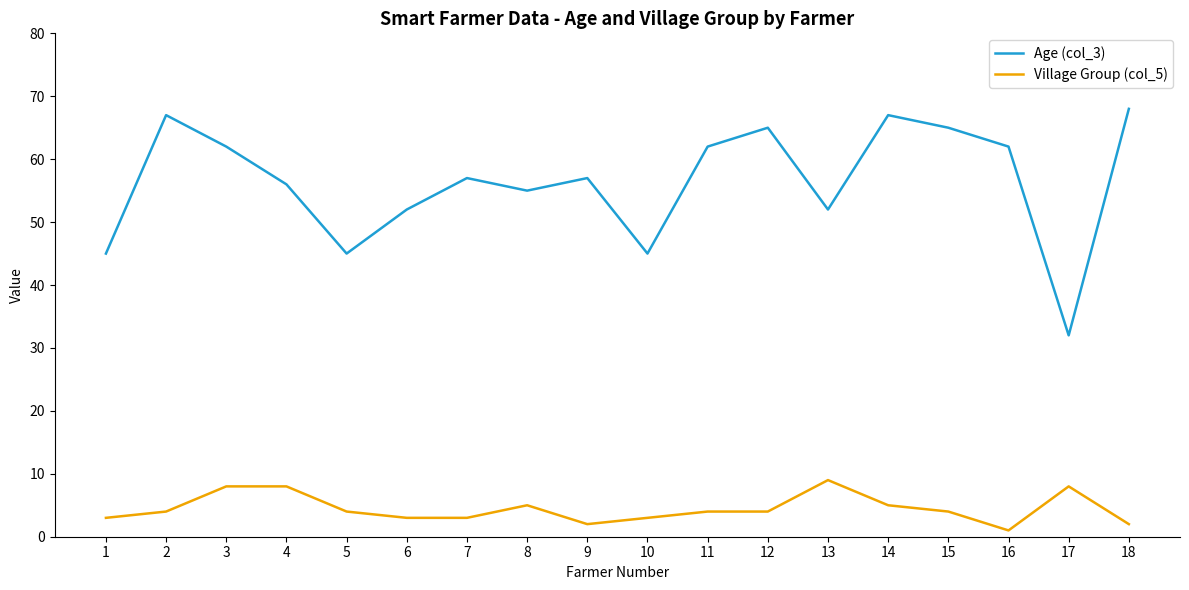

How many lines are shown in the chart?

2